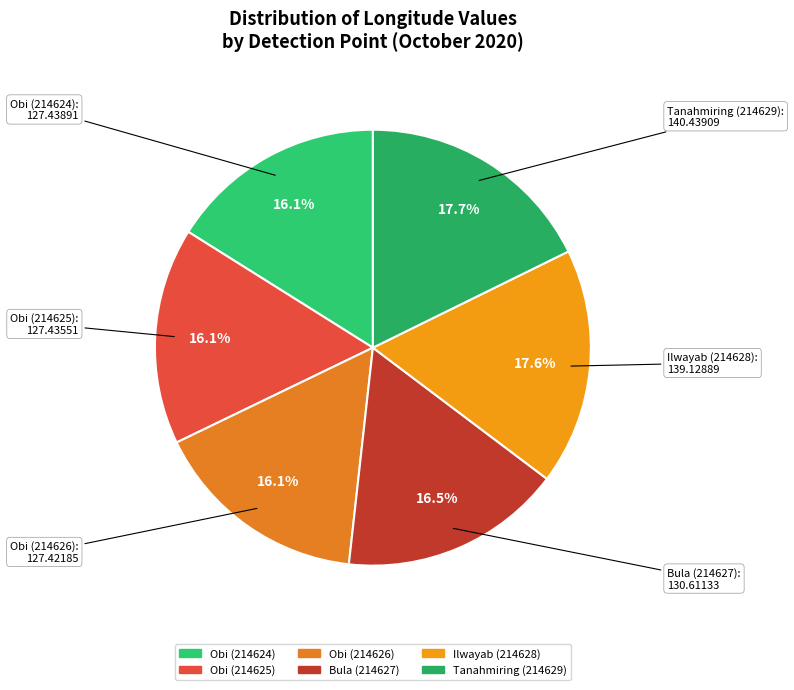

Approximately how many times larger is the value at Bula (214627) compared to Tanahmiring (214629)?

0.9